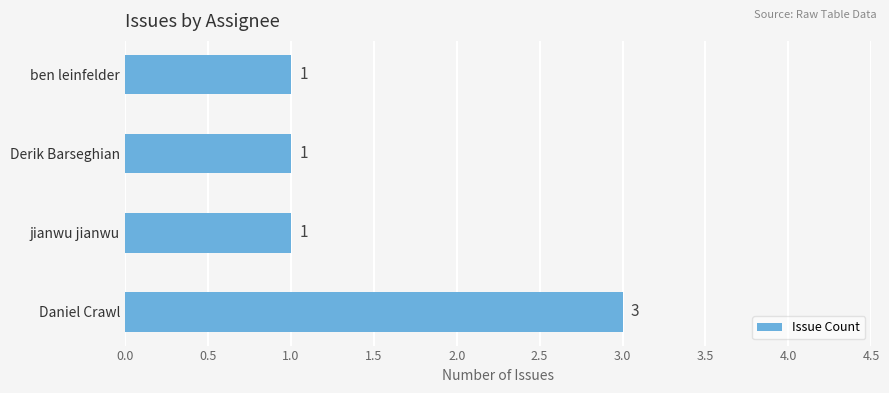

What is the smallest value displayed?

1